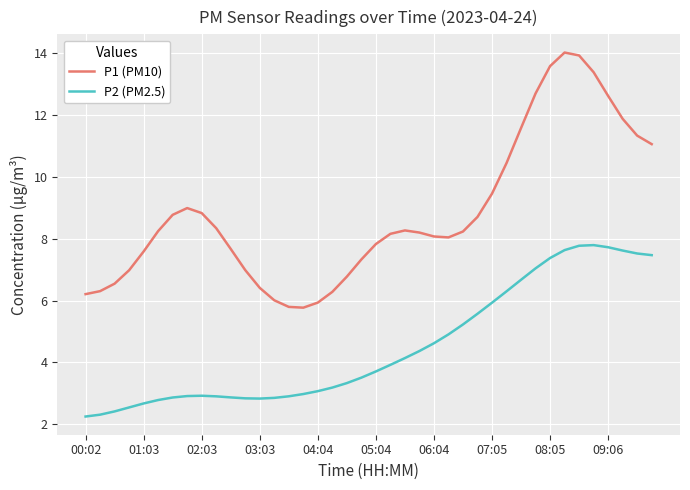

Which series has the widest spread of values?

P1 (PM10)